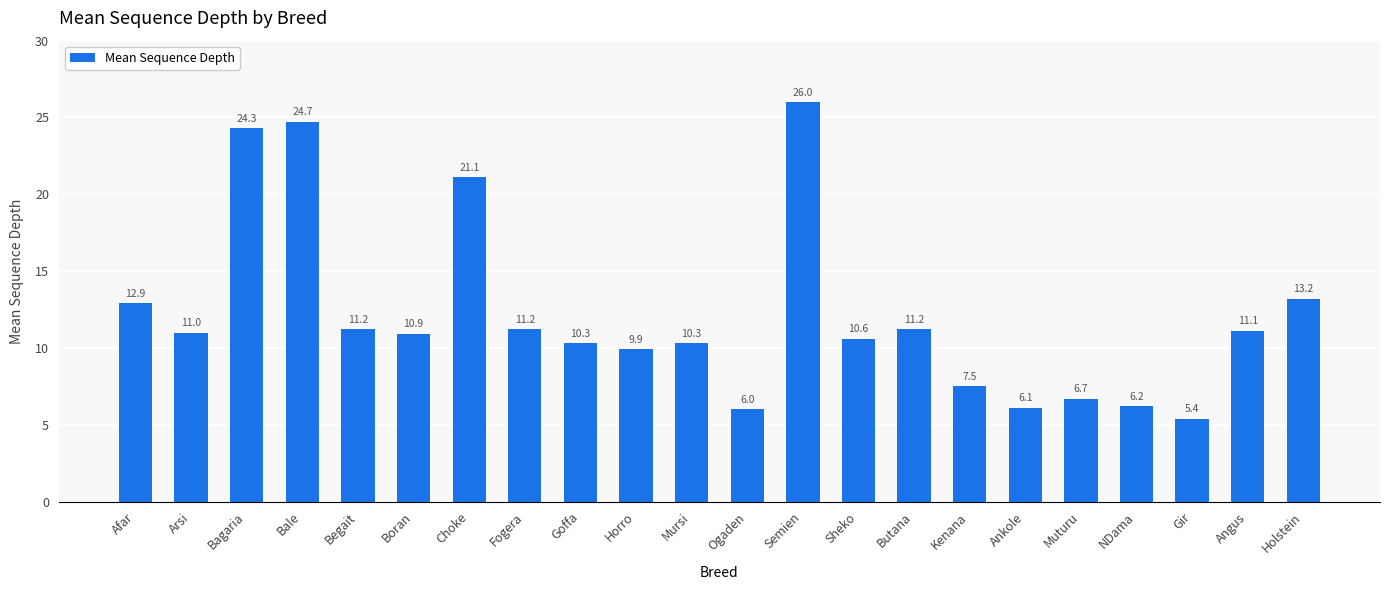

The value at Boran is 19.2. True or false?

False